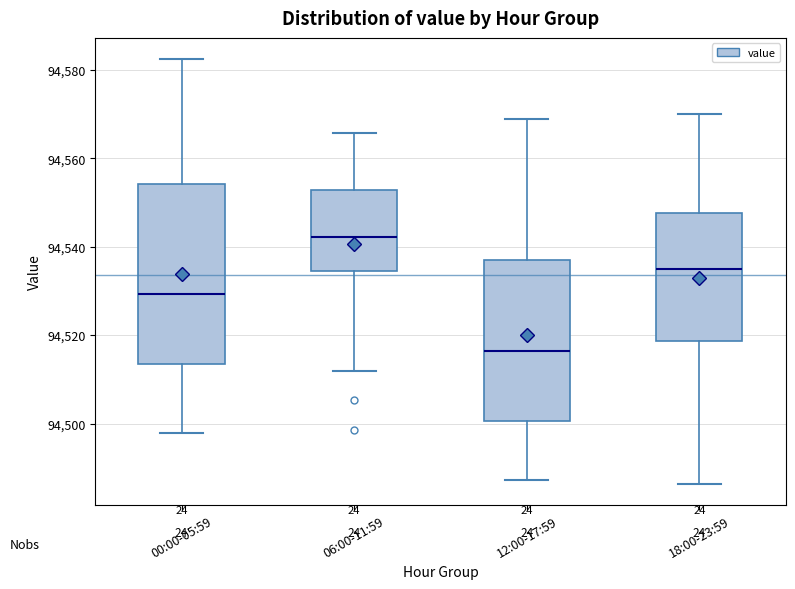

Reading left to right, transcribe this box plot: for each box, give where its median line is, the range the box spans, and where its two whiskers end, as read against the y-axis. The values are not printed on the chart, so give them approximately, as read against the axis.

00:00-05:59: median 94530, box 94514 to 94554, whiskers 94498 to 94582
06:00-11:59: median 94542, box 94534 to 94552, whiskers 94512 to 94566
12:00-17:59: median 94516, box 94500 to 94536, whiskers 94488 to 94568
18:00-23:59: median 94536, box 94518 to 94548, whiskers 94486 to 94570